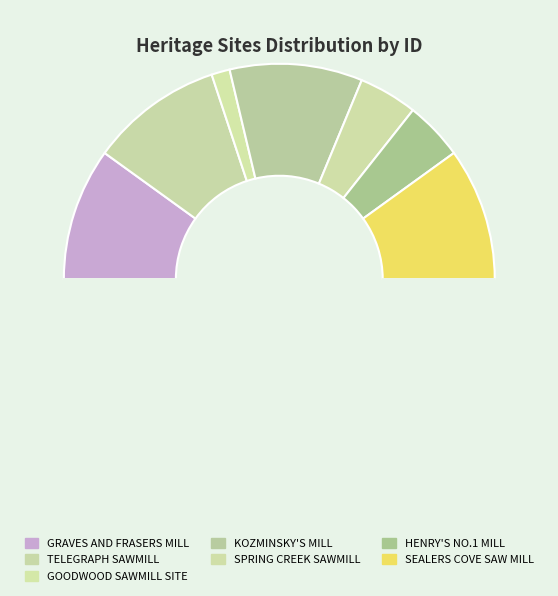

How many slices are in this pie chart?

8